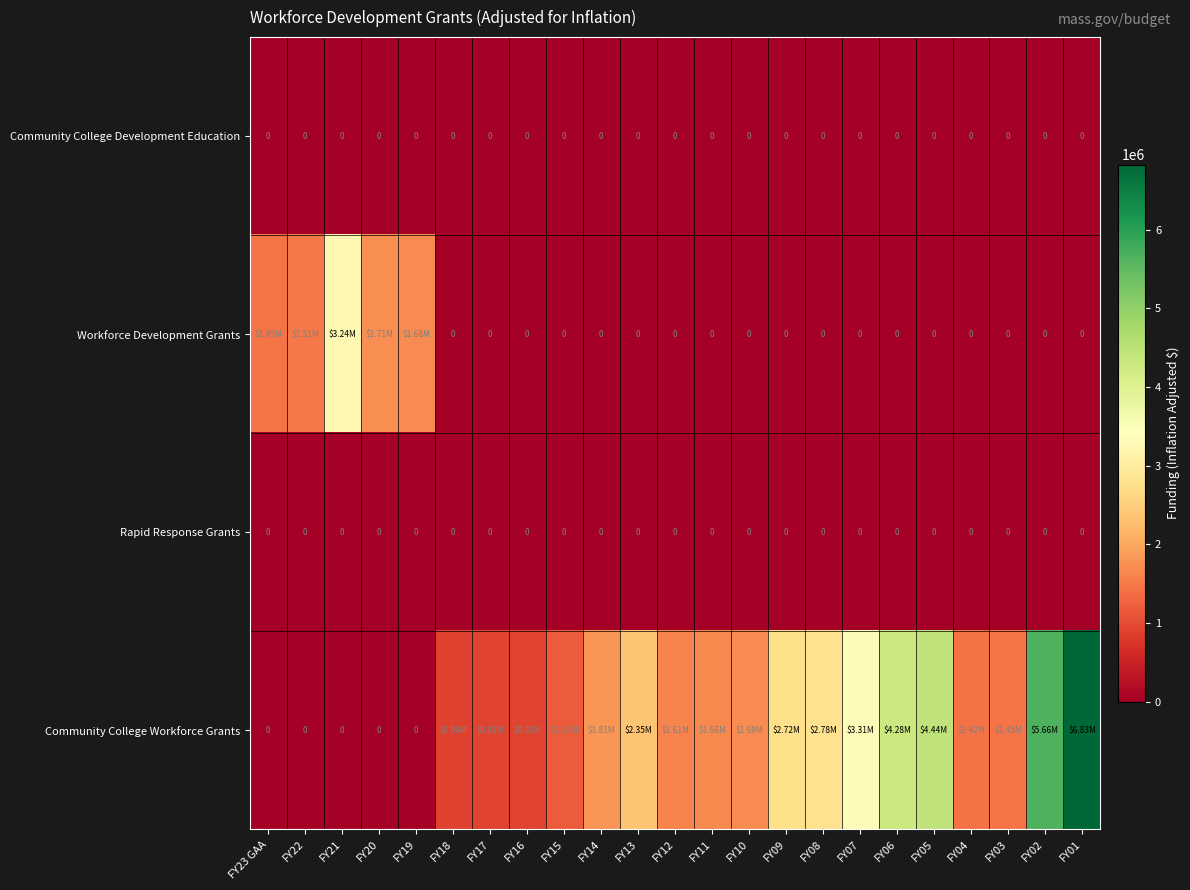

Which category has the lowest value across all series?

FY23 GAA